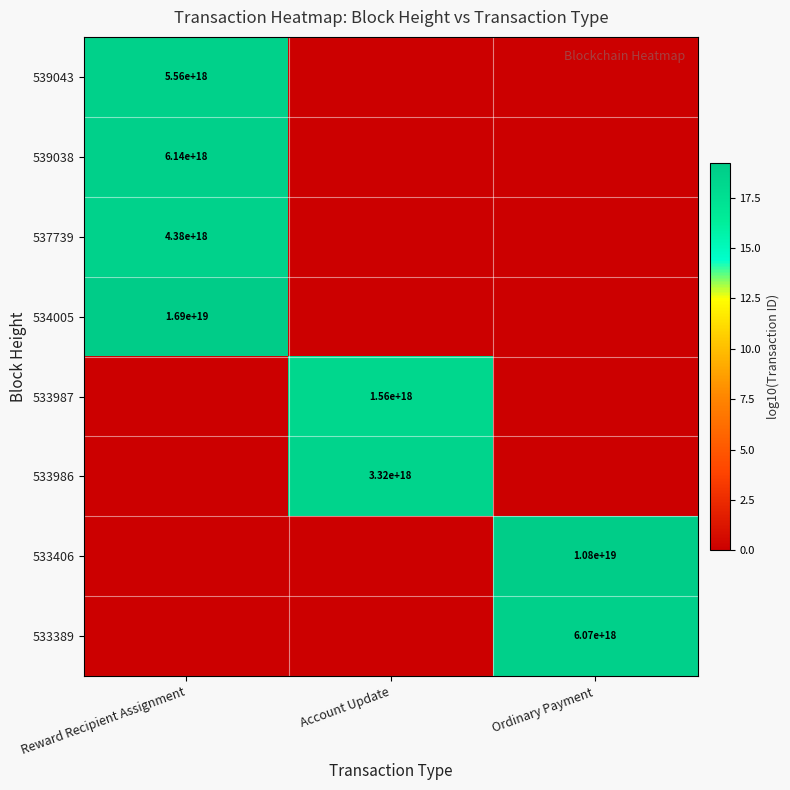

True or false: 534005 has a value of 7768938794937247744 at Reward Recipient Assignment.

False